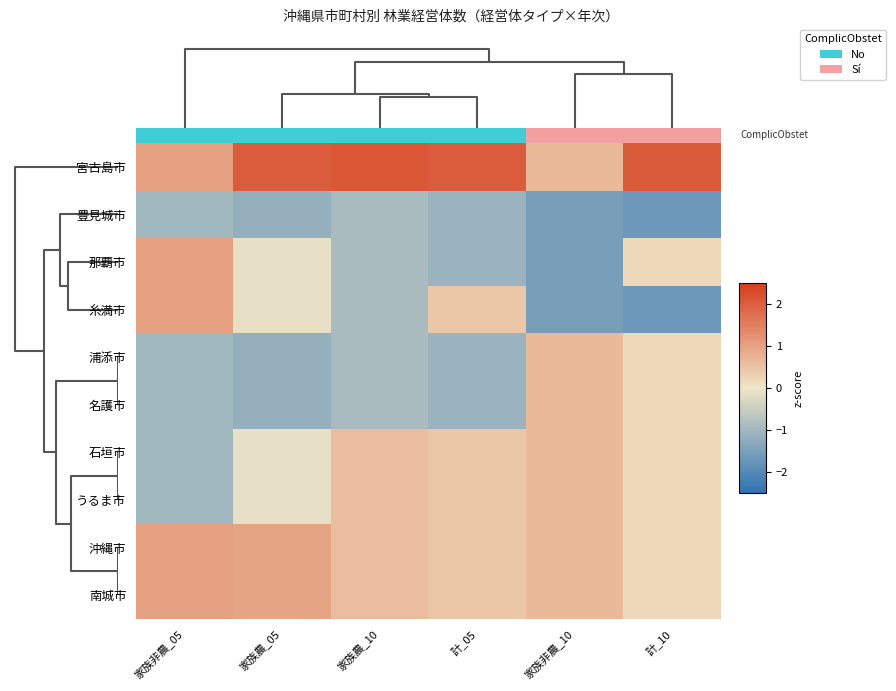

How many values in the うるま市 series are below 0?

2